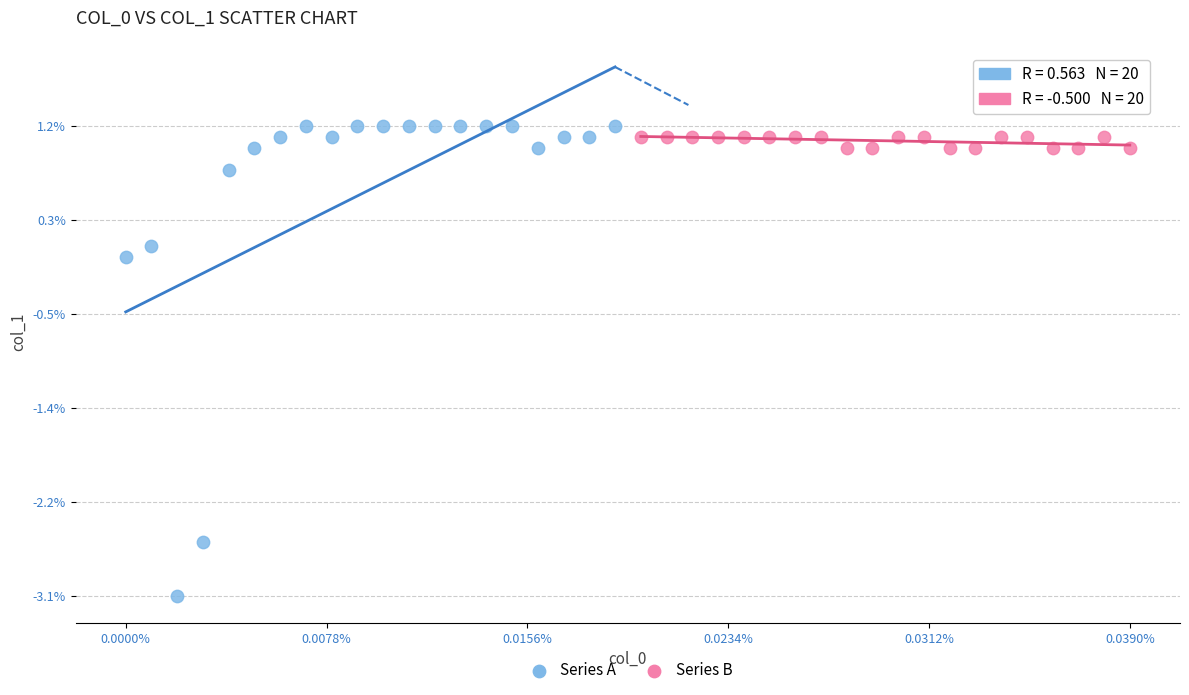

Which series reaches the maximum Y coordinate?

Series A